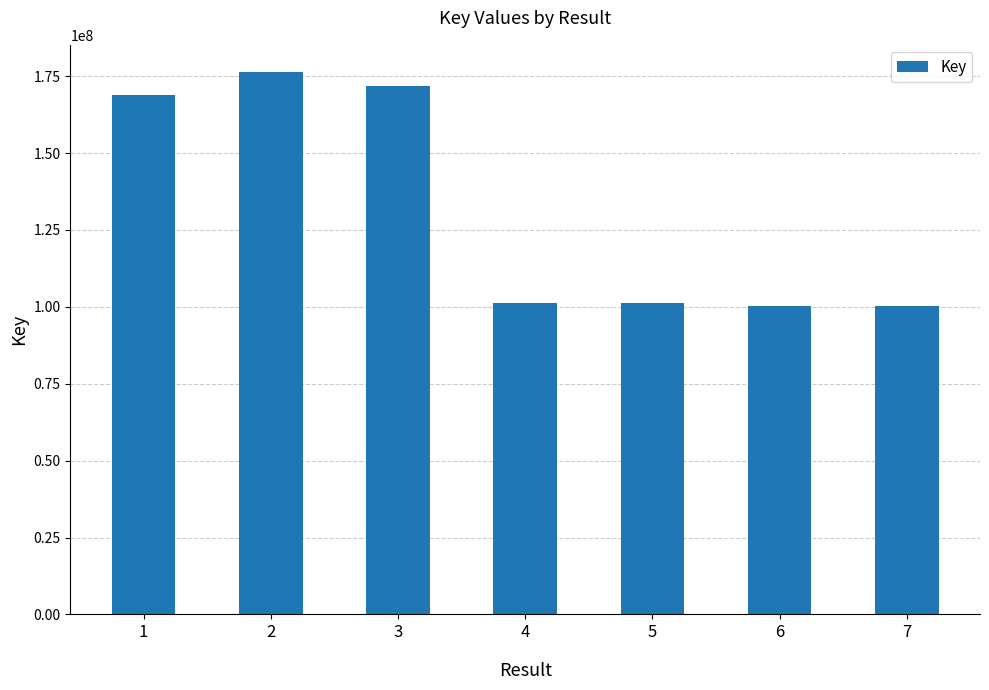

What is the difference between the maximum and minimum values?

75972610